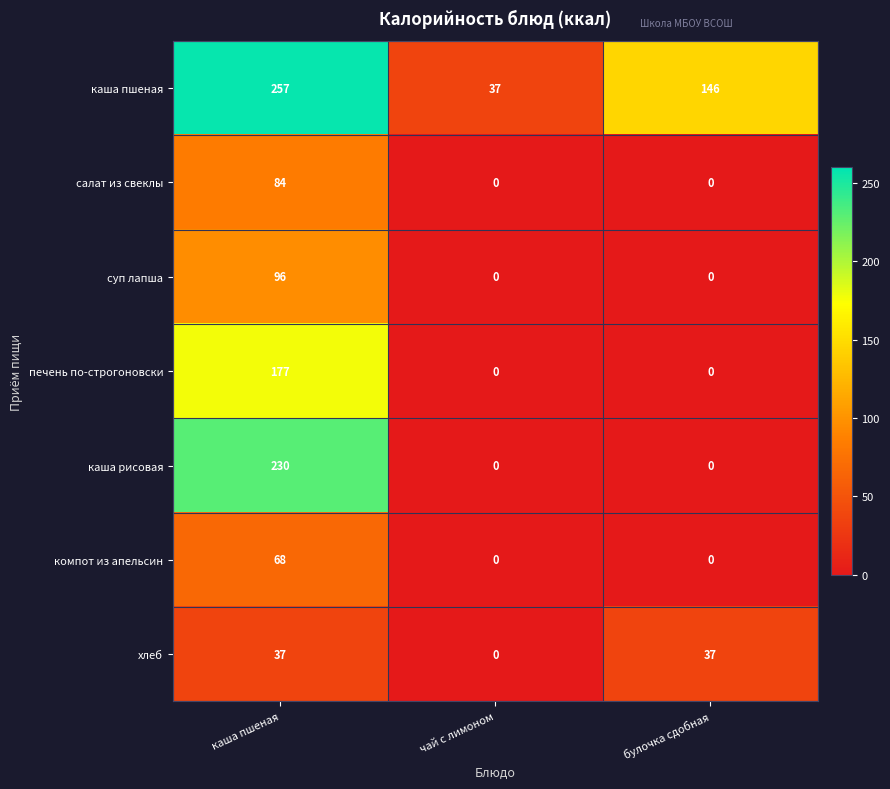

The каша рисовая series shows 230 at каша пшеная. True or false?

True